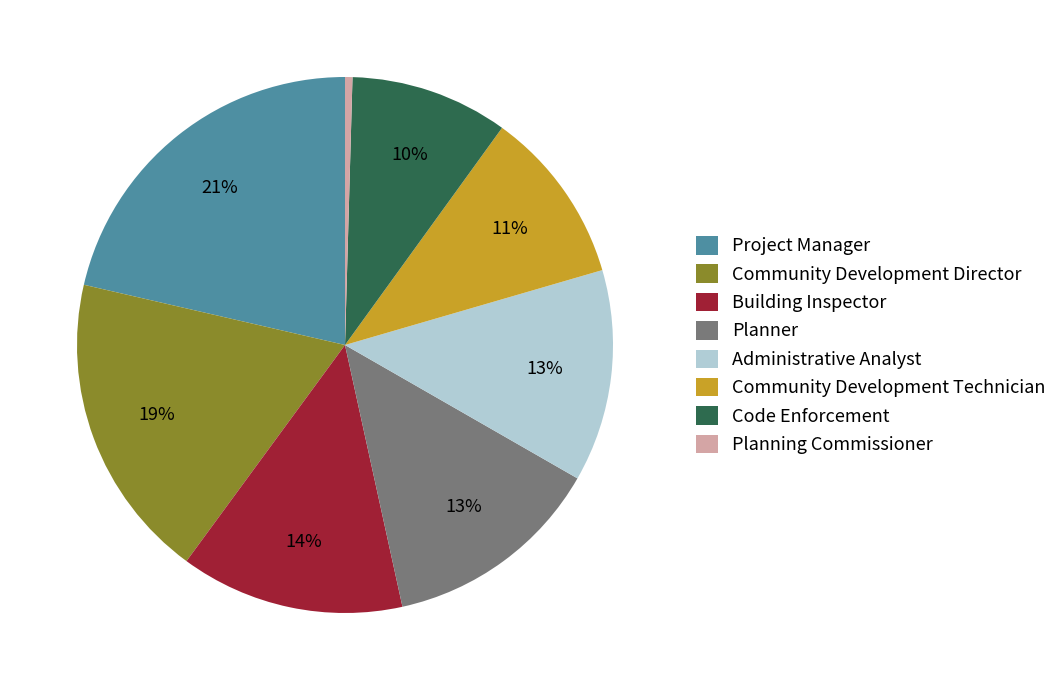

Is the sum of Community Development Technician and Administrative Analyst greater than half?

No